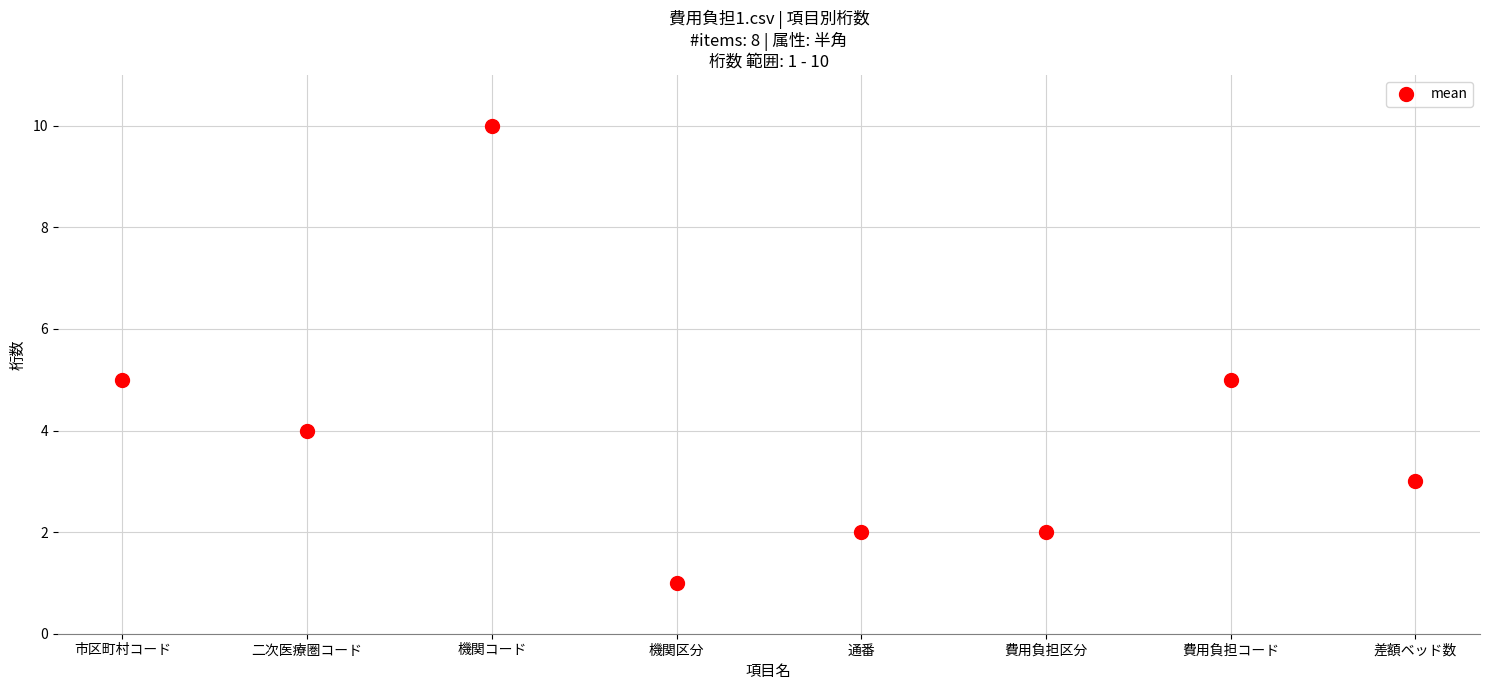

What is the greatest value displayed?

10